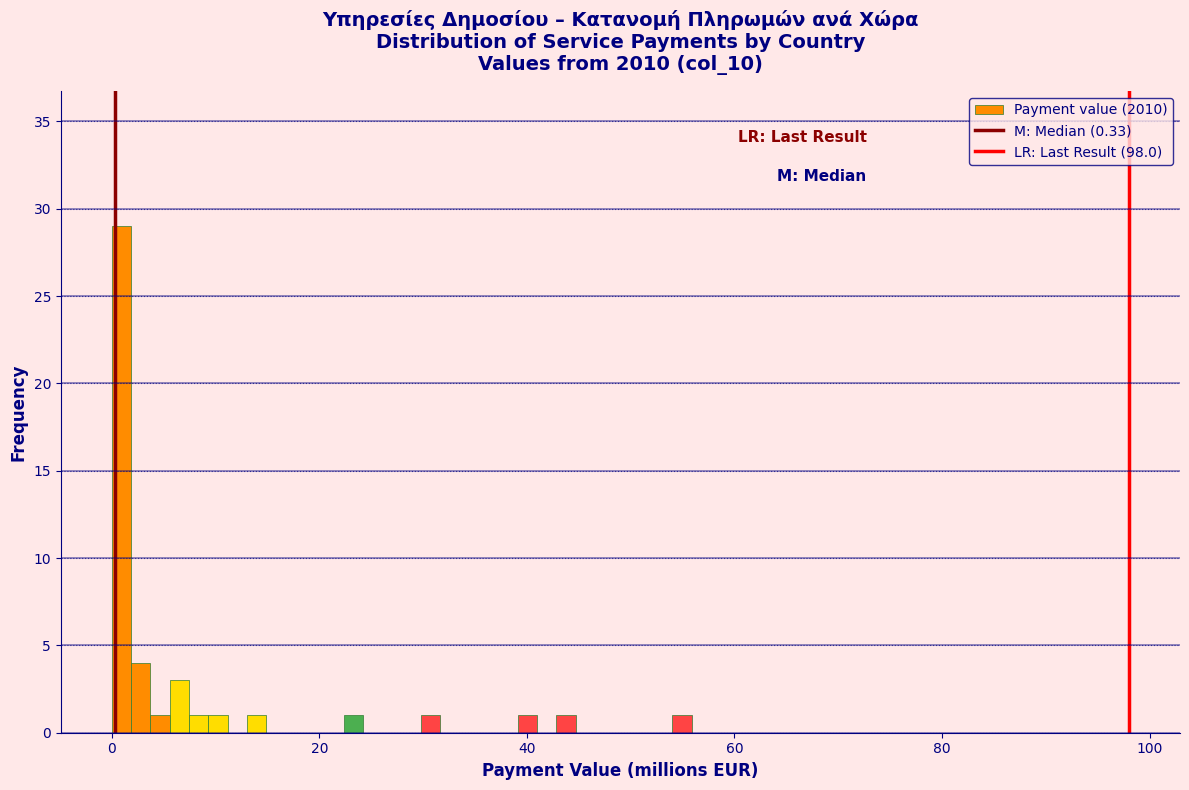

Read against the x-axis, roughly where is the centre of the tallest bar?

0